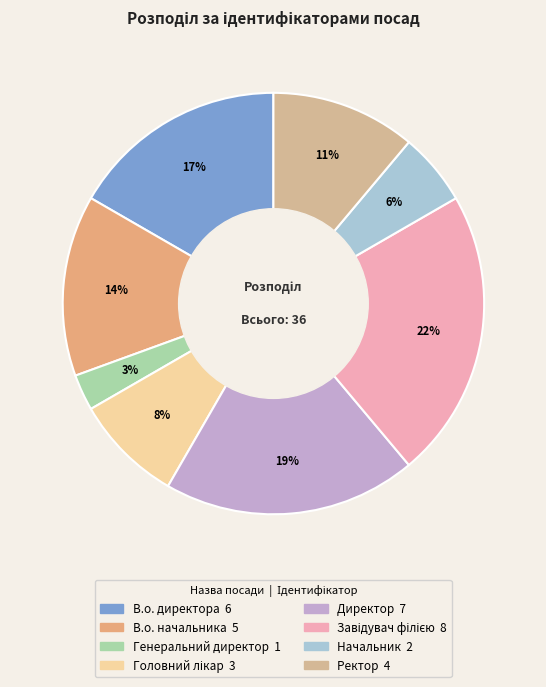

Combined, what portion of the pie is Головний лікар and Директор?

27.8%